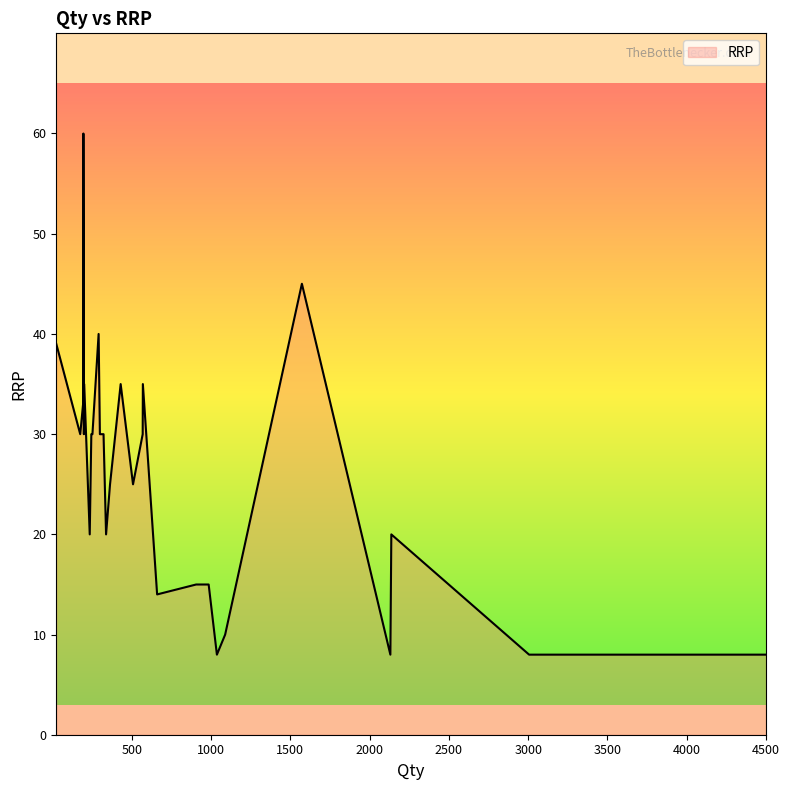

What is the value of the 23rd point from the left?

8.0